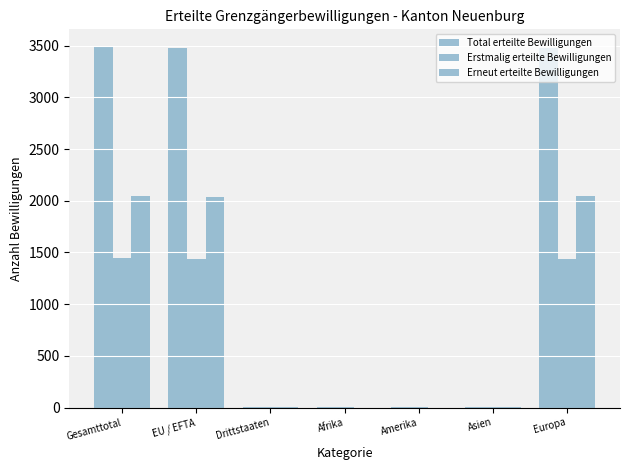

Which has a higher value, Gesamttotal or Amerika?

Gesamttotal